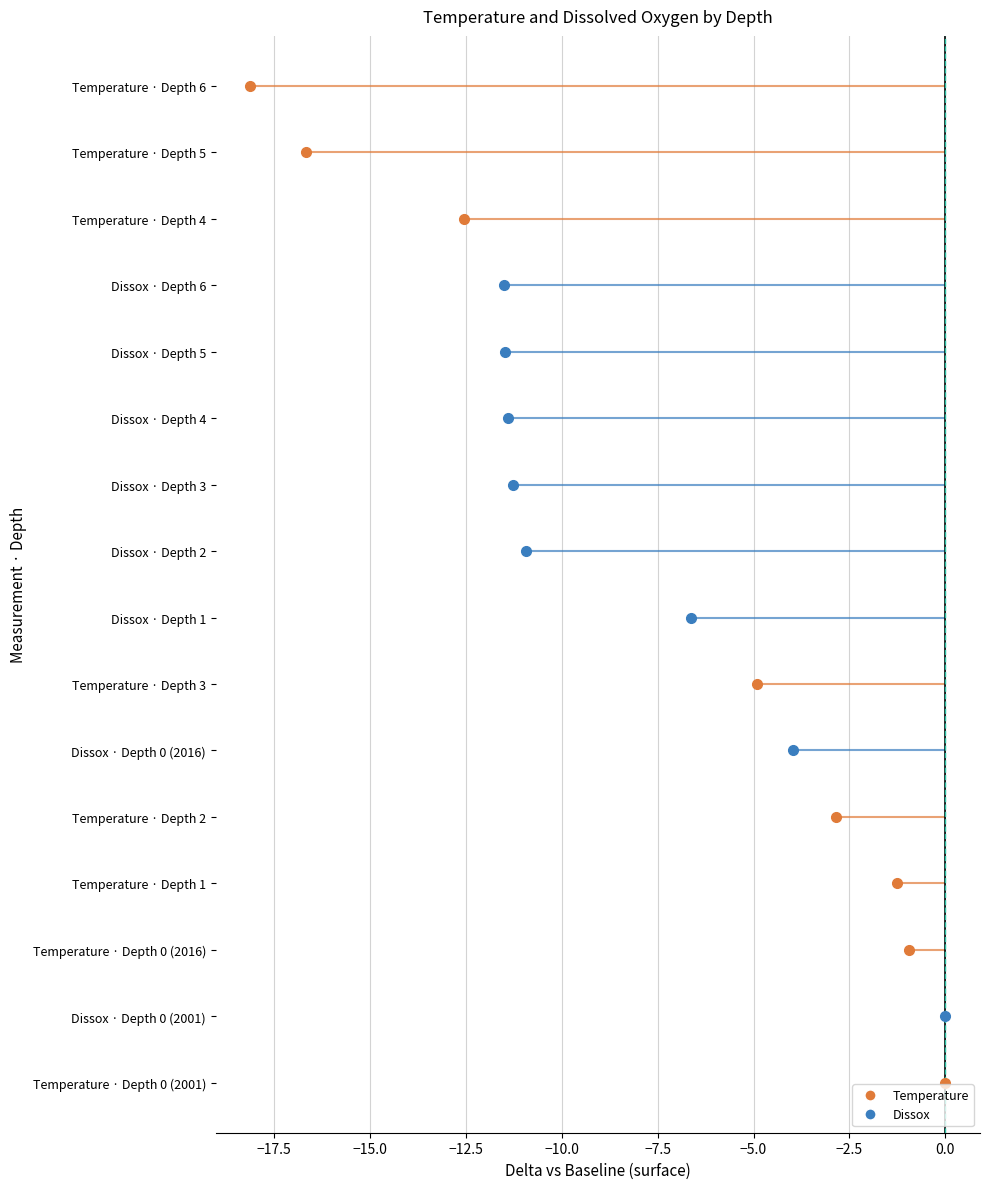

What are all the series names shown in the legend?

Temperature, Dissox